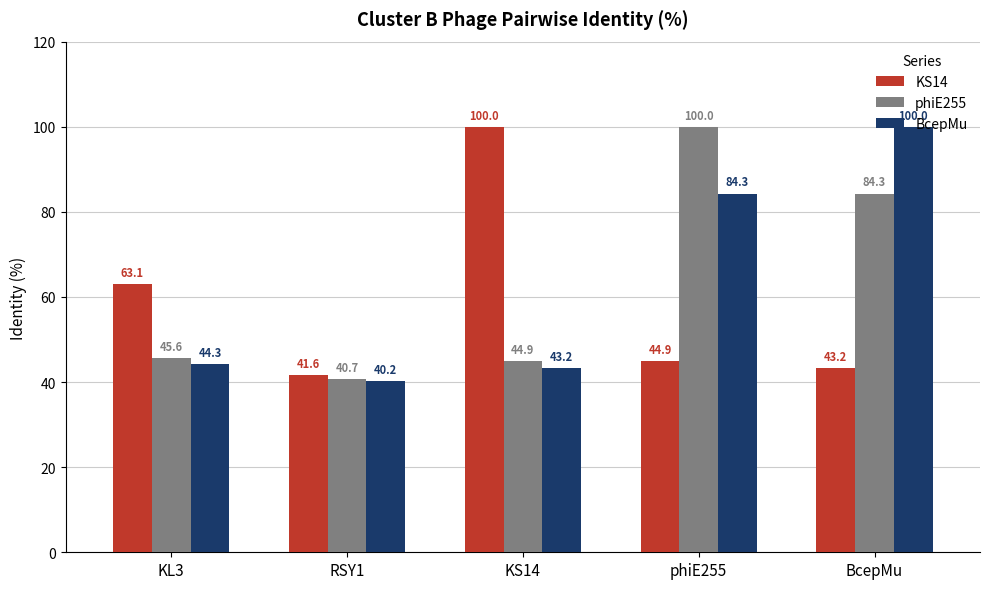

Reading left to right, transcribe all the data shown in this chart.

KS14: KL3=63.1	RSY1=41.6	KS14=100.0	phiE255=44.9	BcepMu=43.2
phiE255: KL3=45.6	RSY1=40.7	KS14=44.9	phiE255=100.0	BcepMu=84.3
BcepMu: KL3=44.3	RSY1=40.2	KS14=43.2	phiE255=84.3	BcepMu=100.0